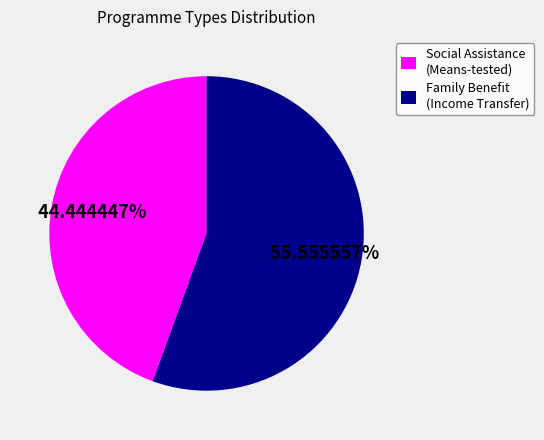

Which slice is the smallest?

Social Assistance (Means-tested)